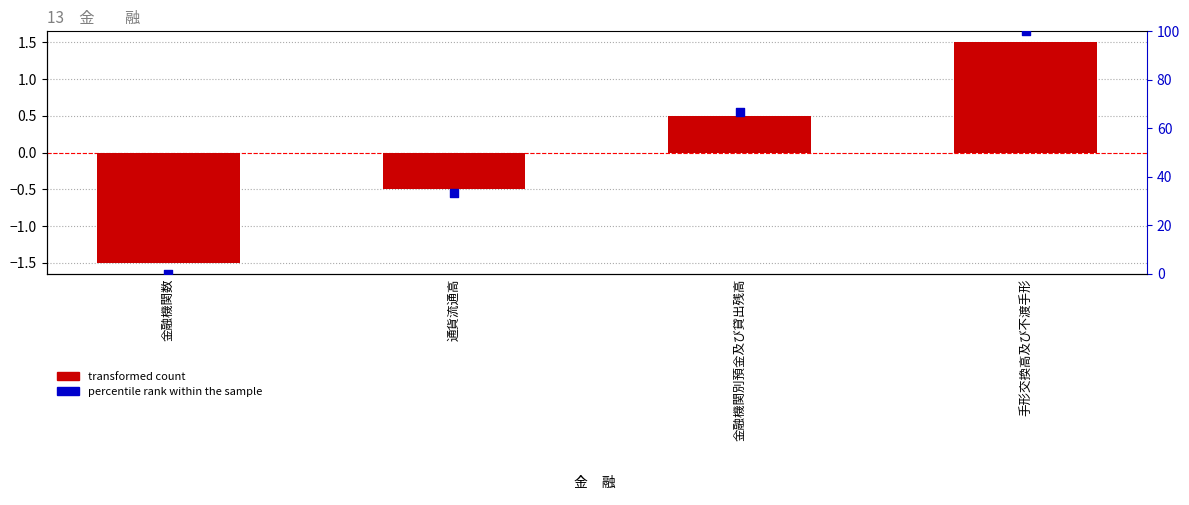

Which series has the largest Y range (max minus min)?

percentile rank within the sample